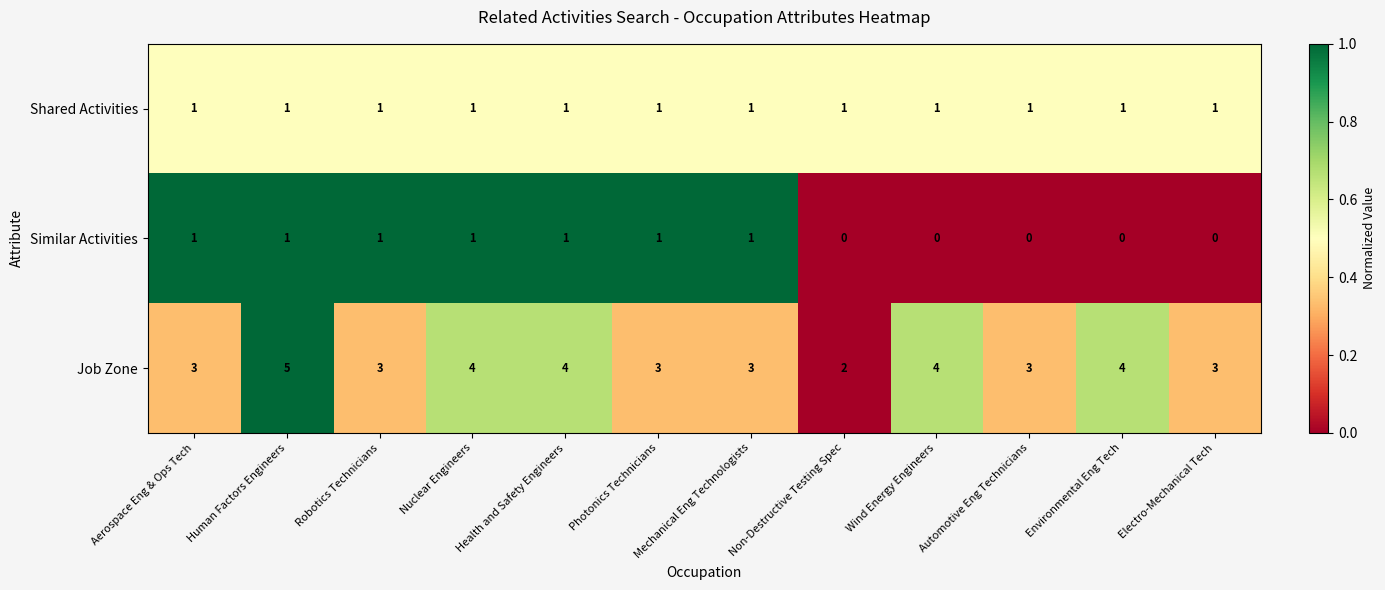

Which series has the widest spread of values?

Job Zone